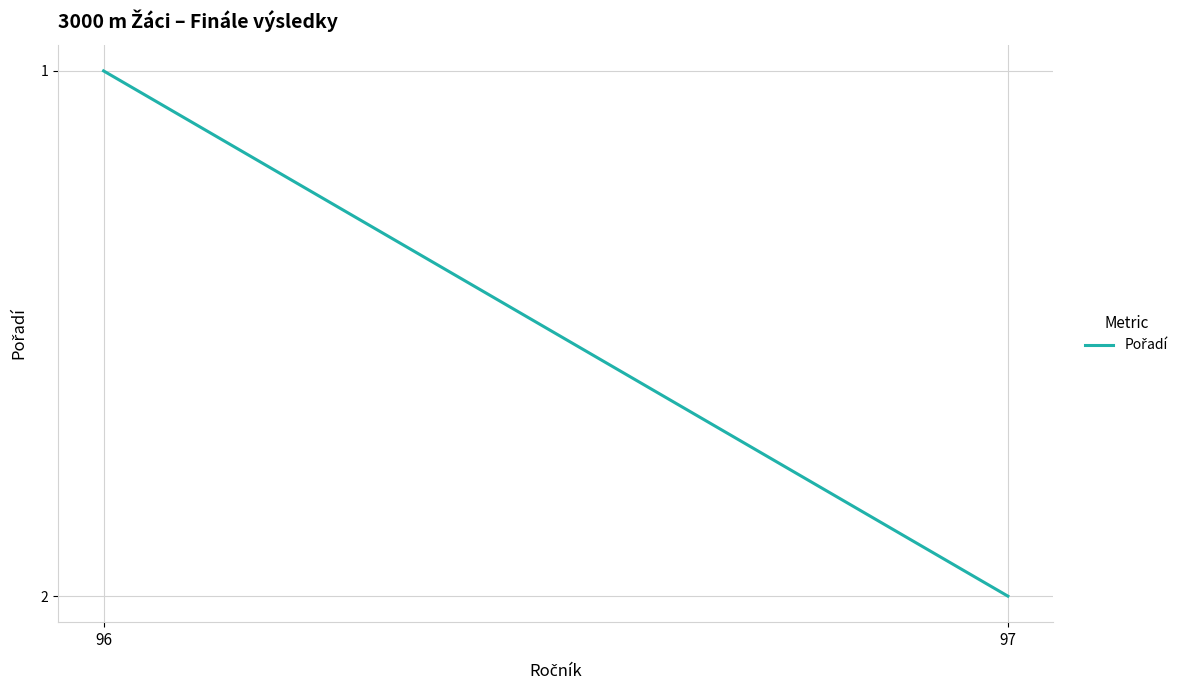

Reading left to right, extract all data points from this chart.

96=1	97=2